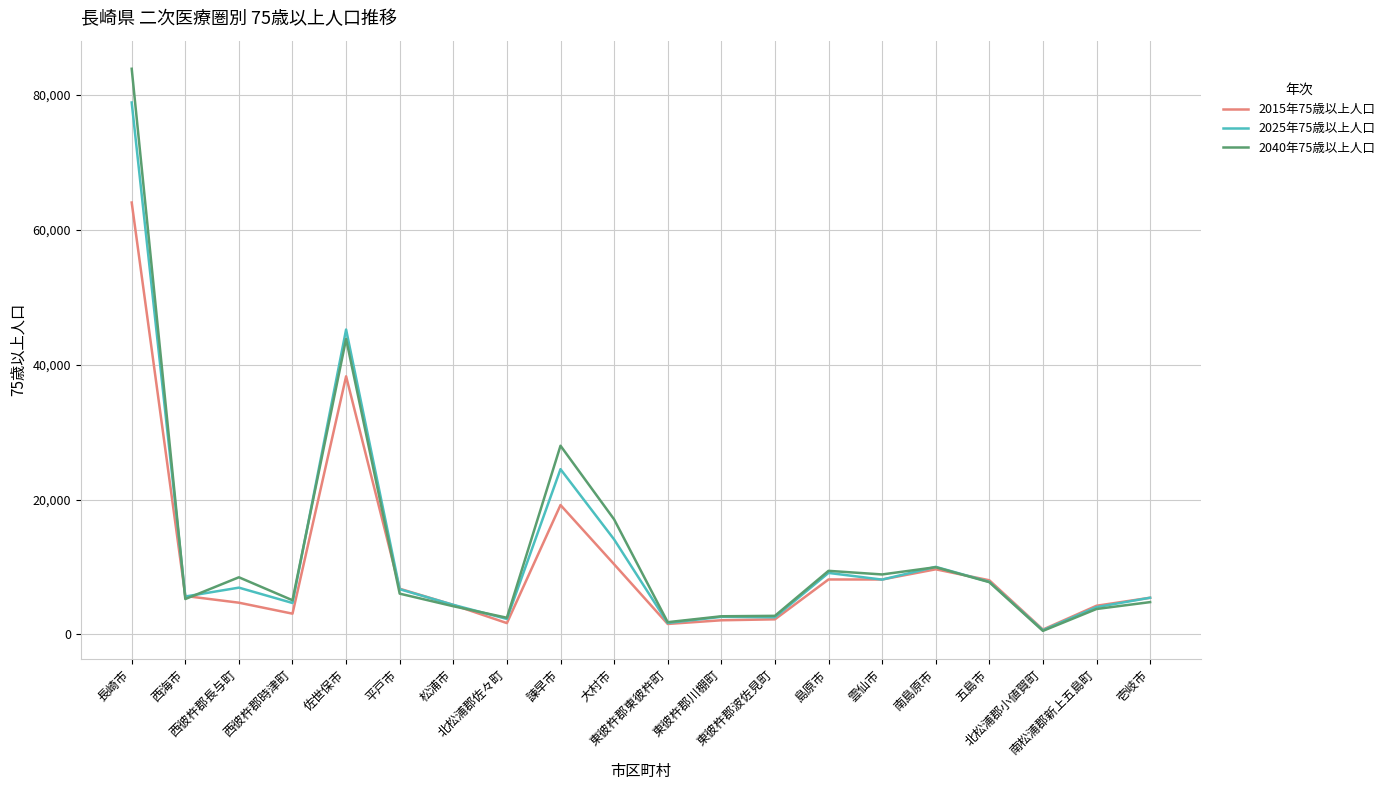

In 2015年75歳以上人口, how many points are higher than both neighbors (excluding endpoints)?

4